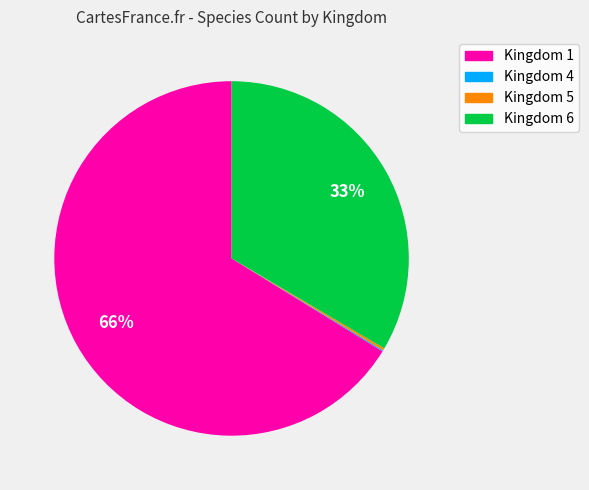

Which slice represents more than half of the pie?

Kingdom 1